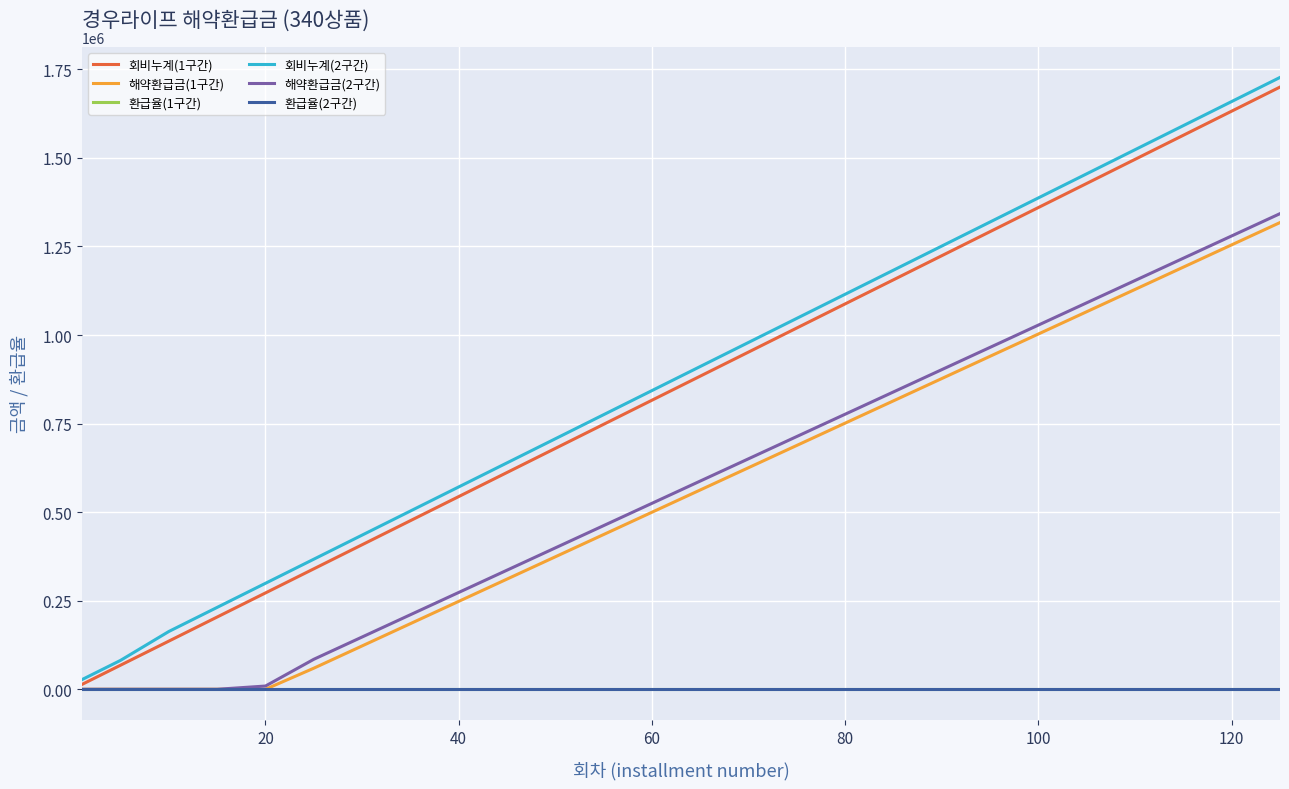

What is the maximum value for 회비누계(2구간)?

1727200.0